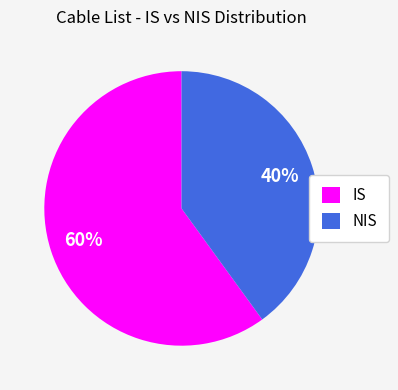

What percentage is the IS slice, to the nearest percent?

60%